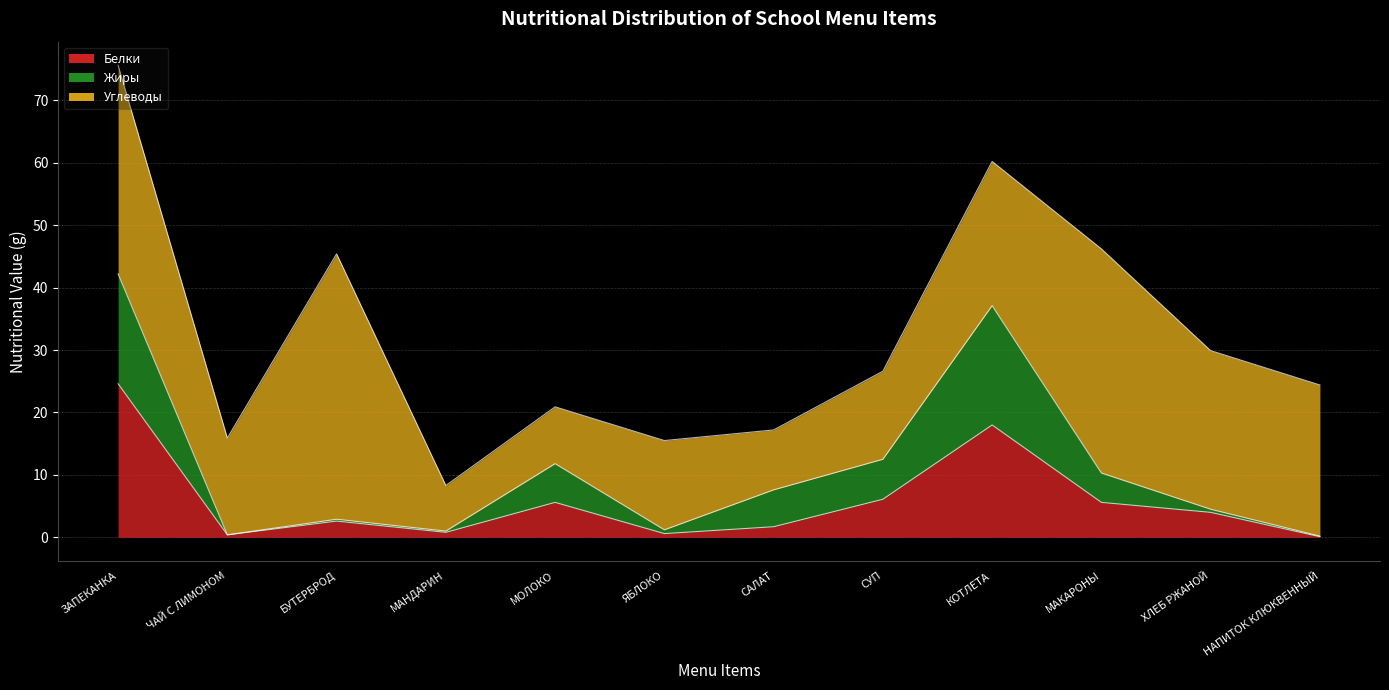

At which category is the sum across all series the highest?

ЗАПЕКАНКА